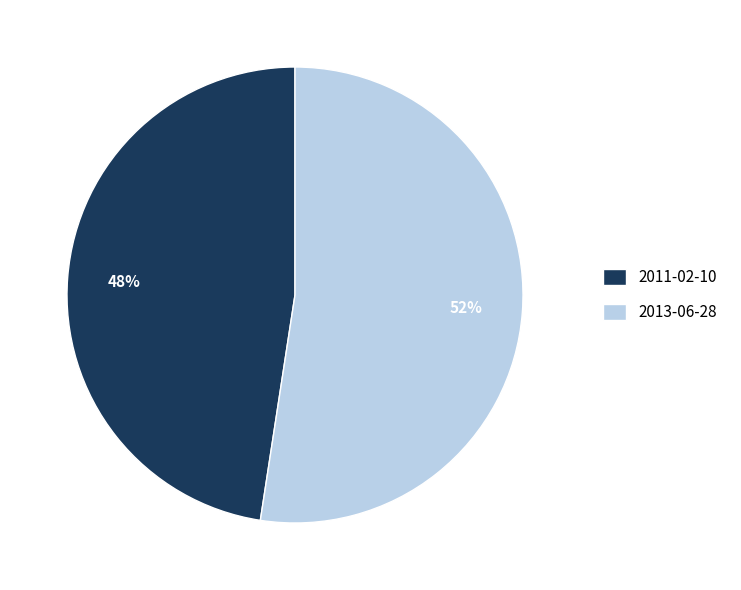

Between 2013-06-28 and 2011-02-10, which is larger?

2013-06-28